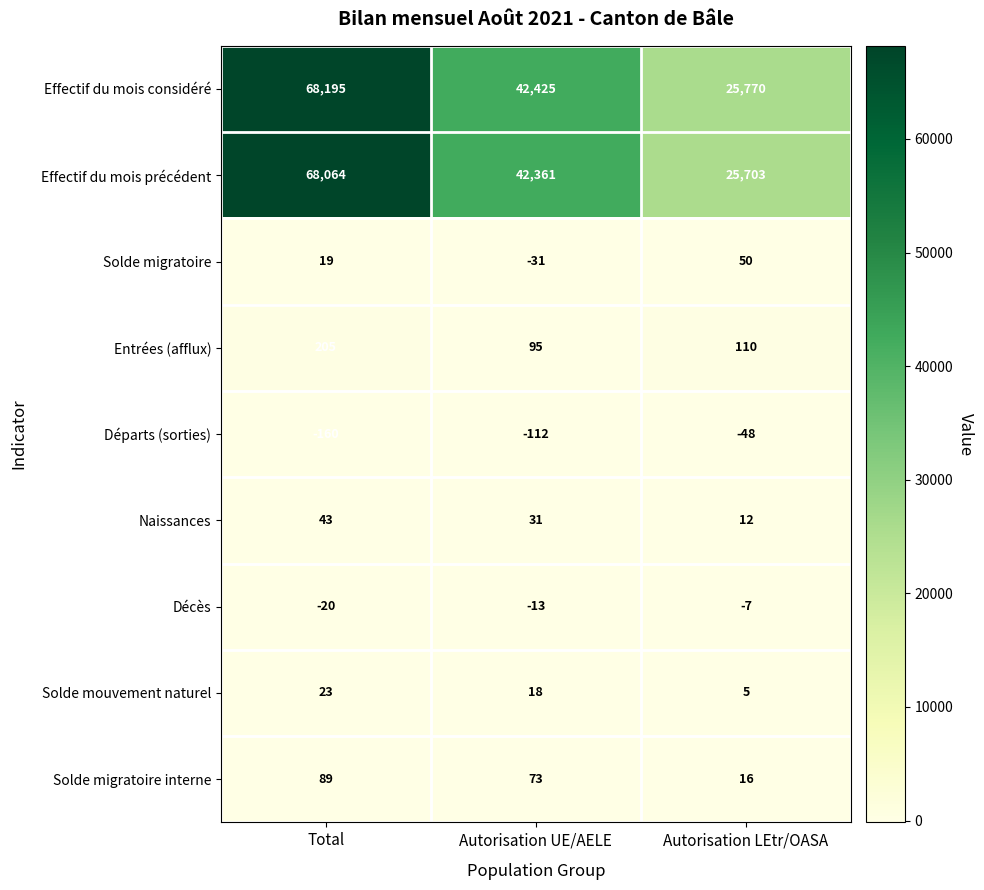

Where is Solde migratoire interne nearest to the value 52?

Autorisation UE/AELE